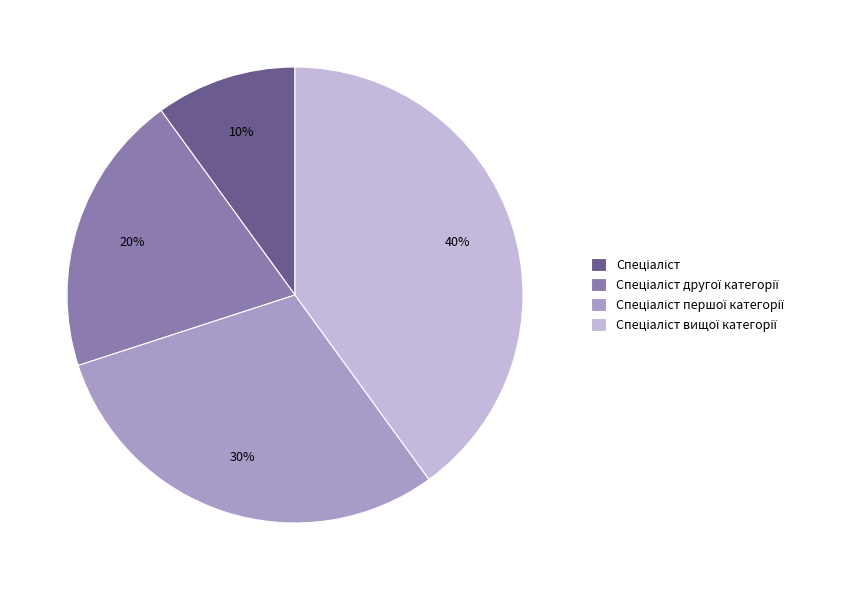

To the nearest percent, what is the average slice percentage?

25%